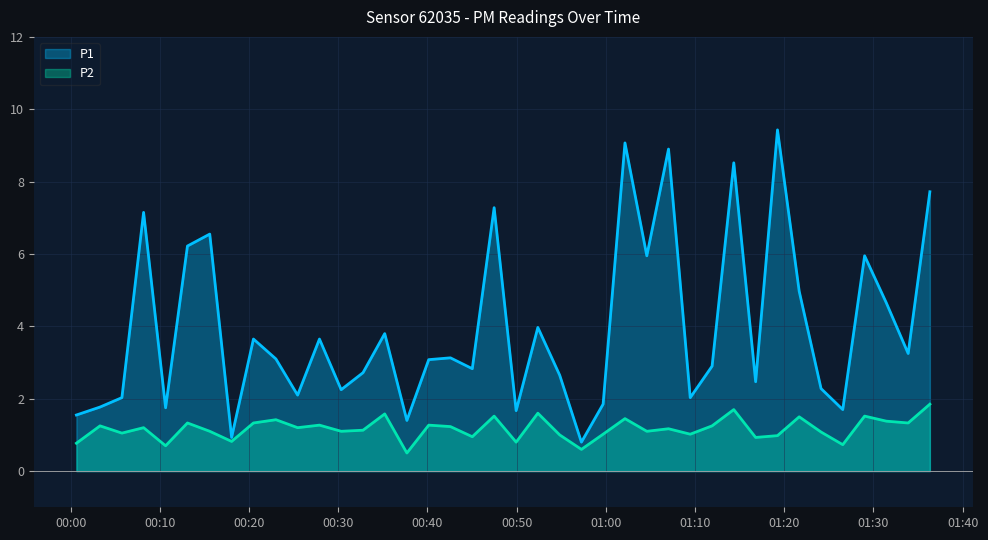

Which series has the largest range (max minus min)?

P1